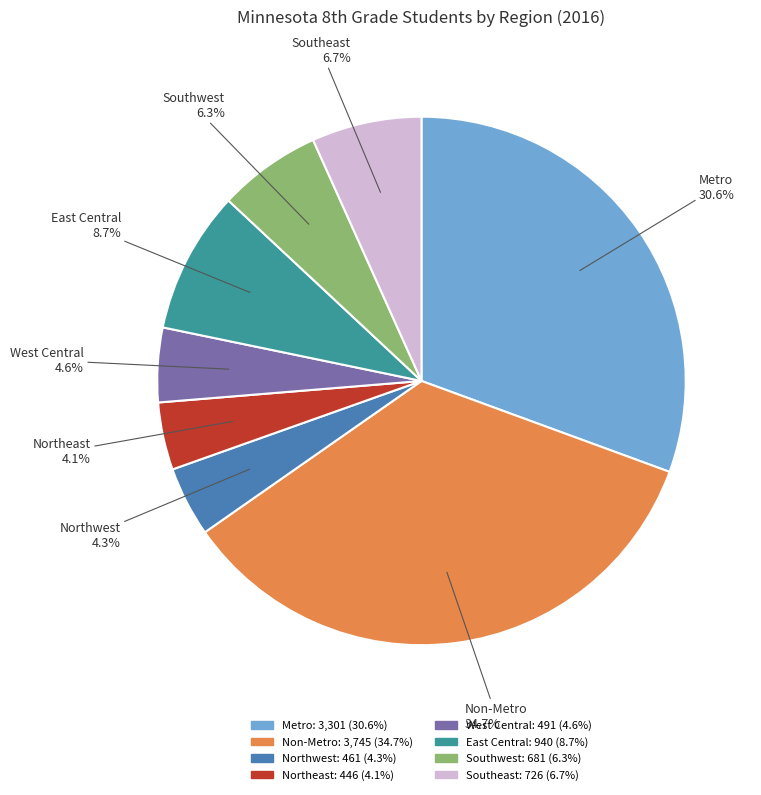

How much of the chart is everything except East Central?

91.3%